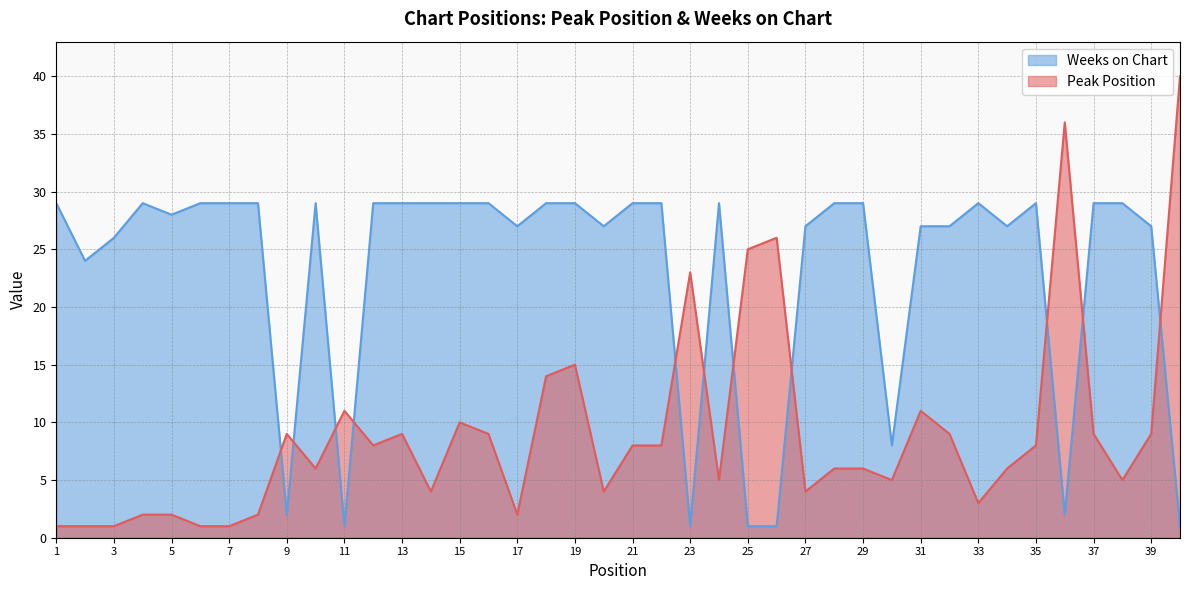

Which label corresponds to the largest value in the chart?

40